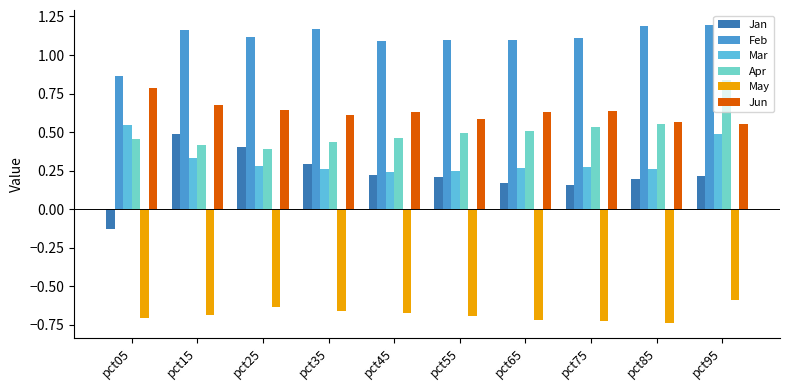

What is the approximate value of Mar at pct15?

0.3